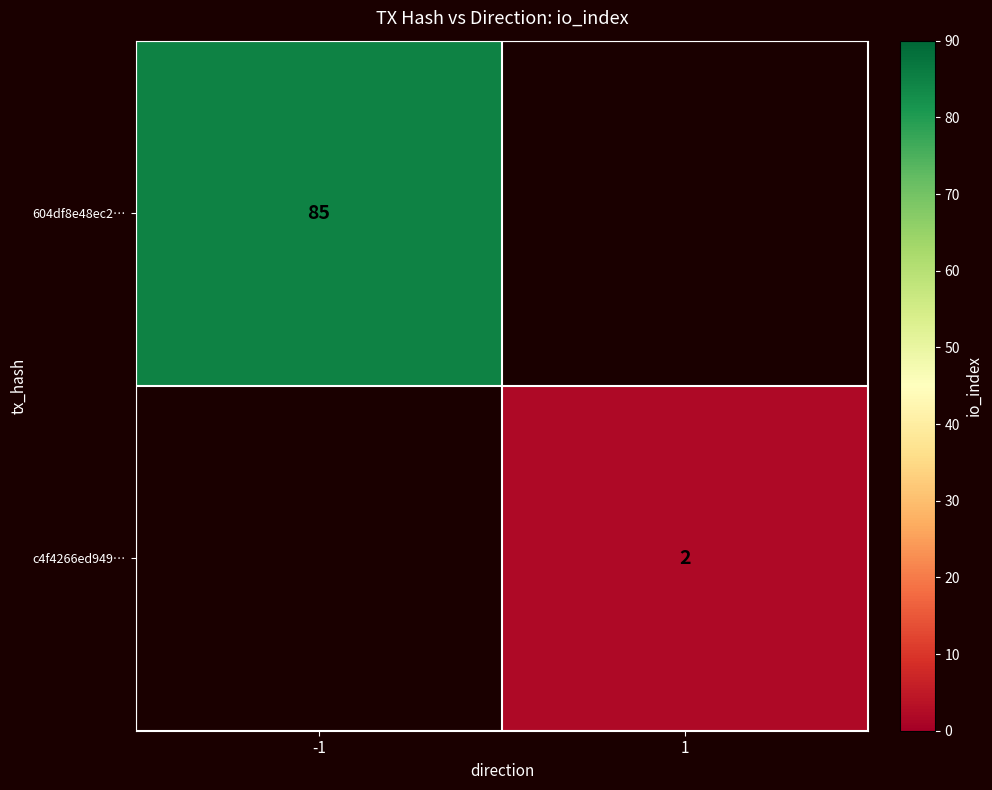

The c4f4266ed949… series shows 3 at 1. True or false?

False